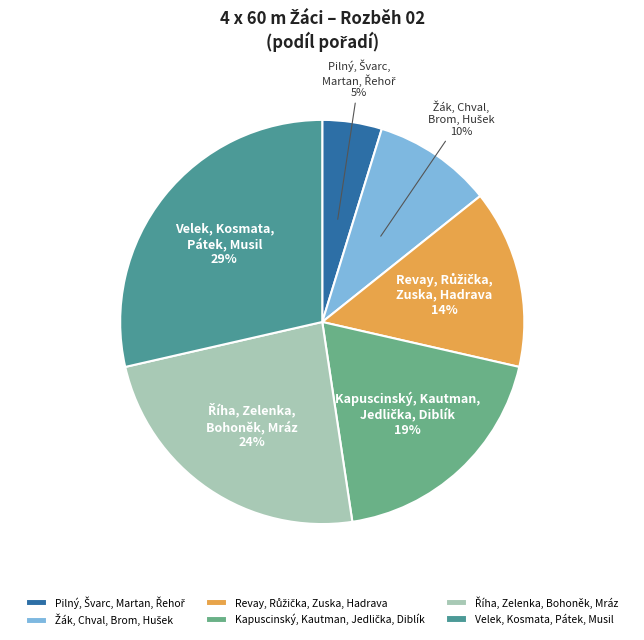

To the nearest percent, what is the average slice percentage?

17%